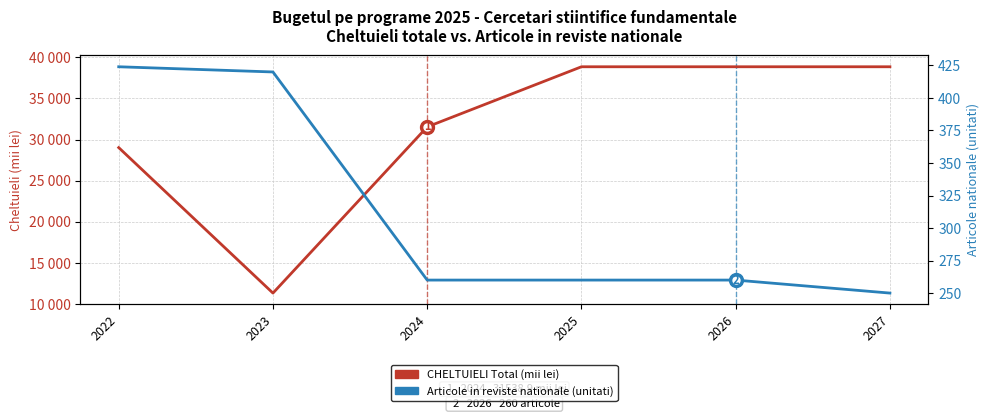

What is the difference between the maximum and minimum values in the CHELTUIELI Total (mii lei) series?

27480.9